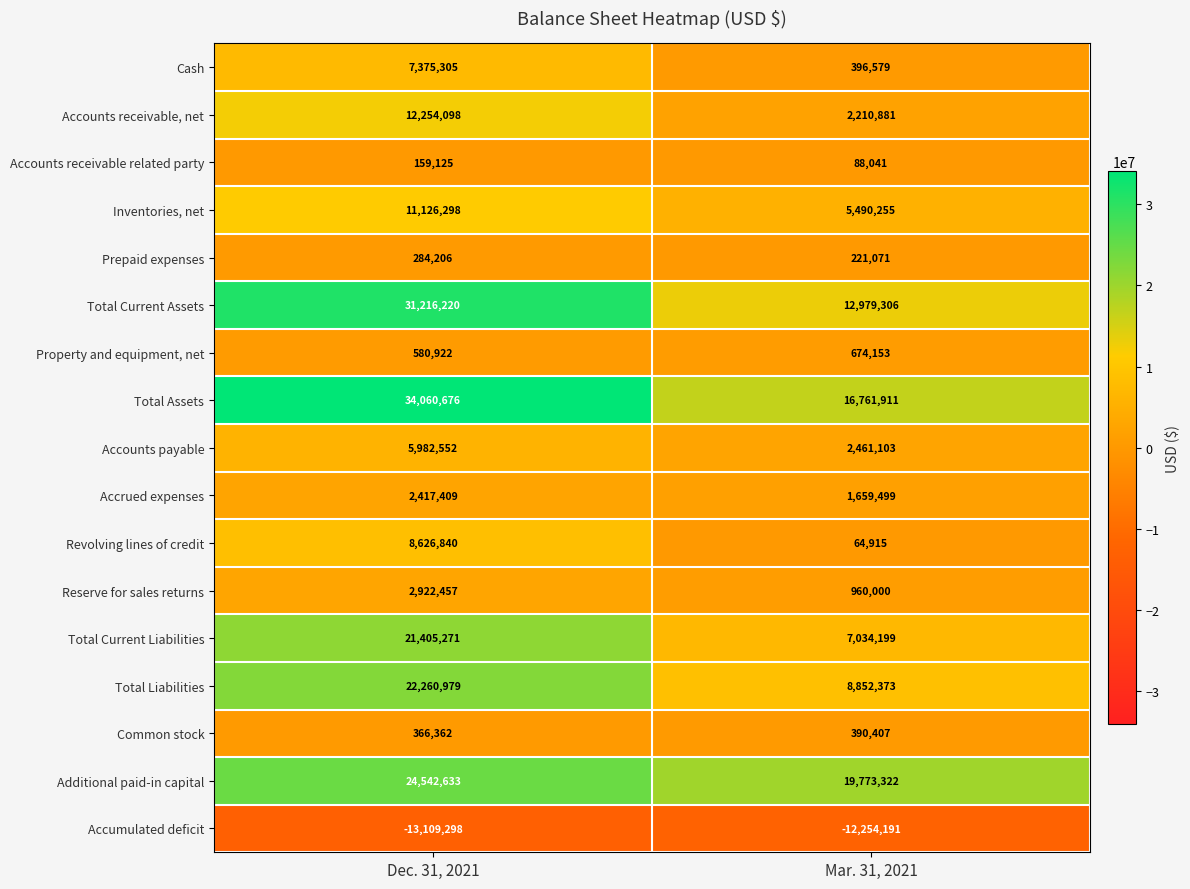

How many data points does each series have?

2